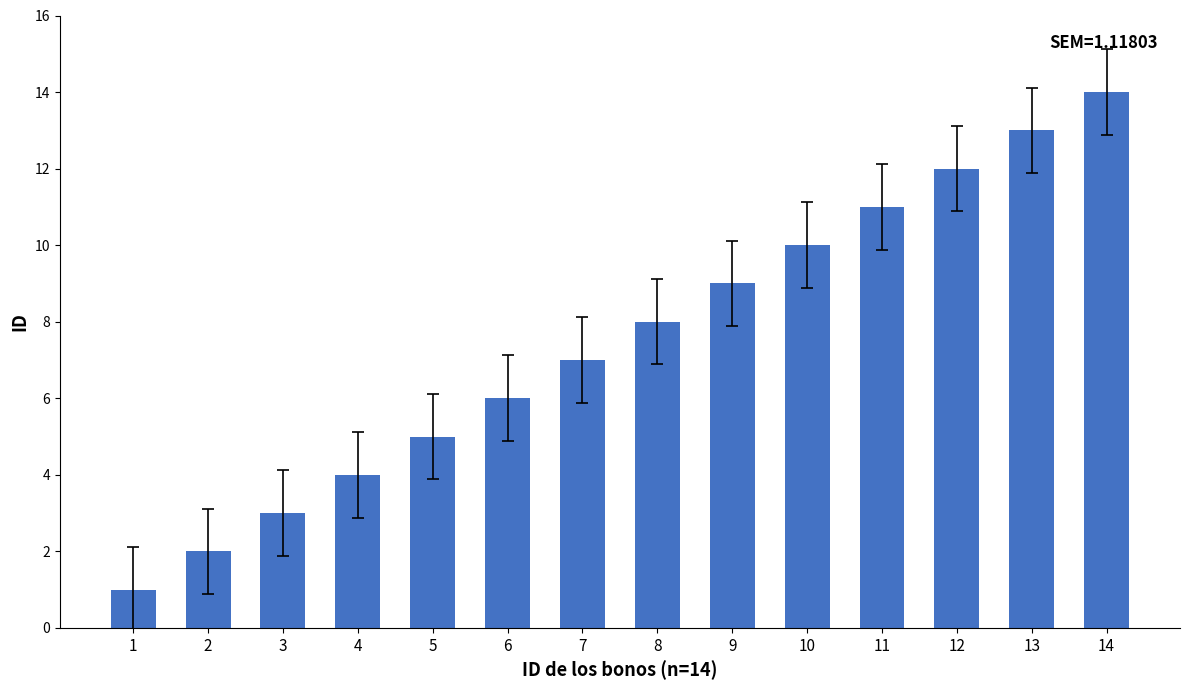

True or false: the data shows 8 at 6.

False